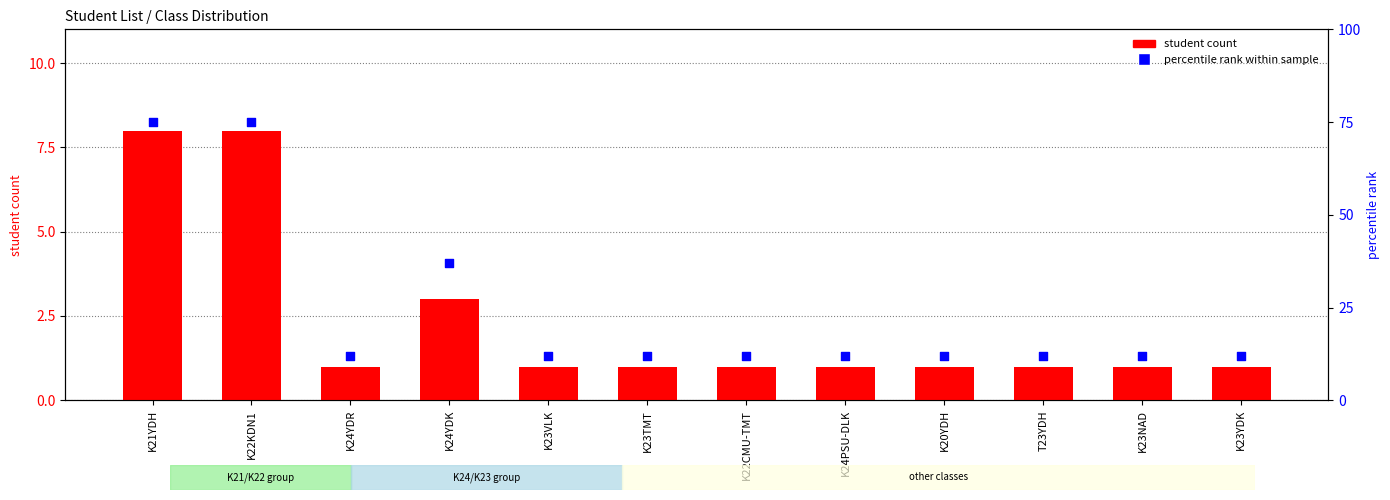

Which series has the largest total across all categories?

percentile rank within sample